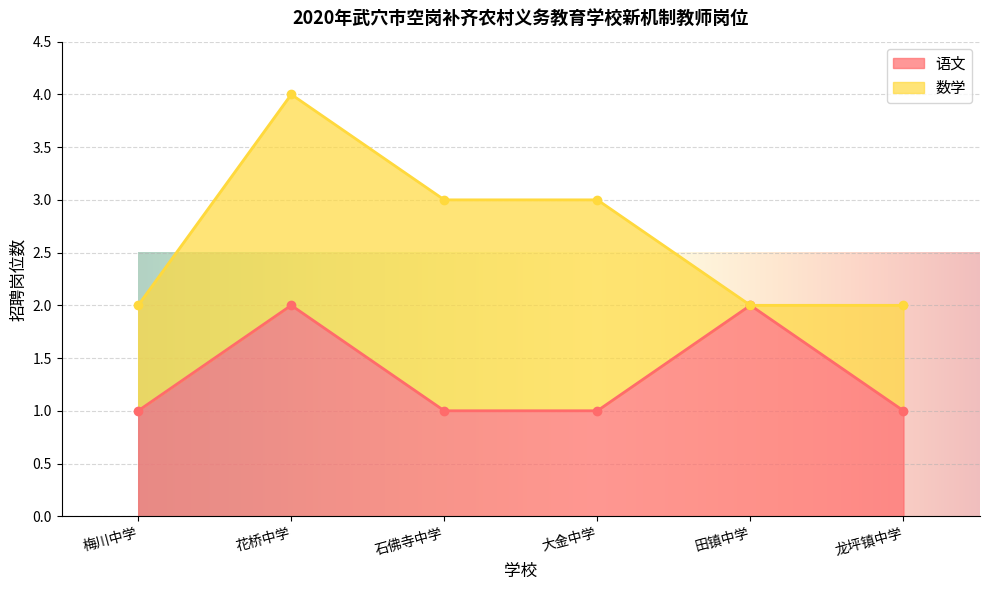

Reading right to left, extract all data points from this chart.

1	2	1	1	2	1